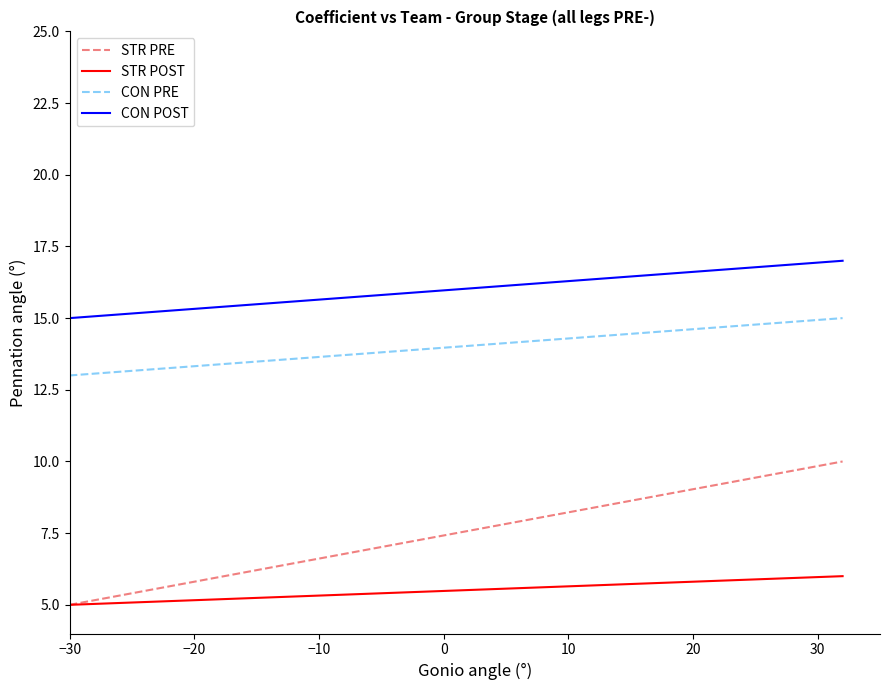

What is the smallest value displayed?

5.0